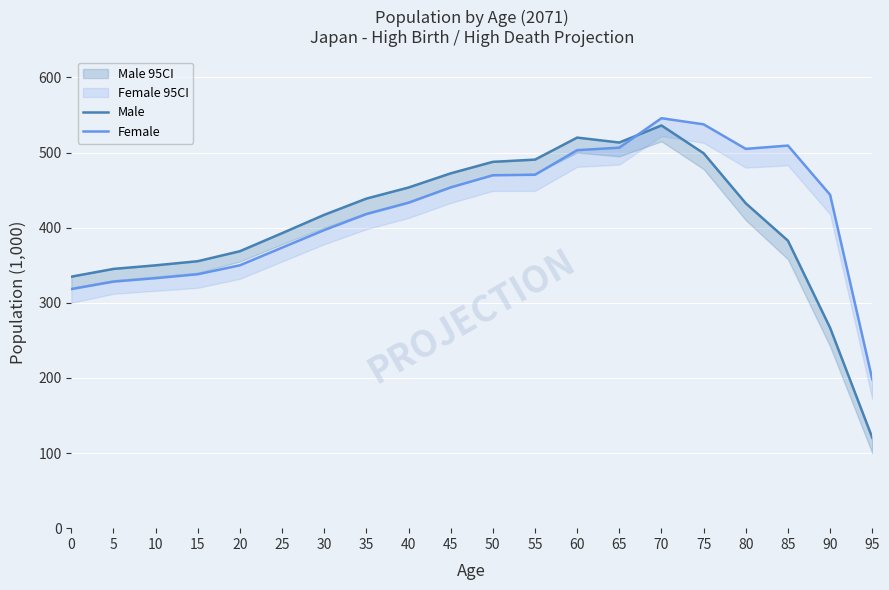

How many times do Male and Female cross each other?

1